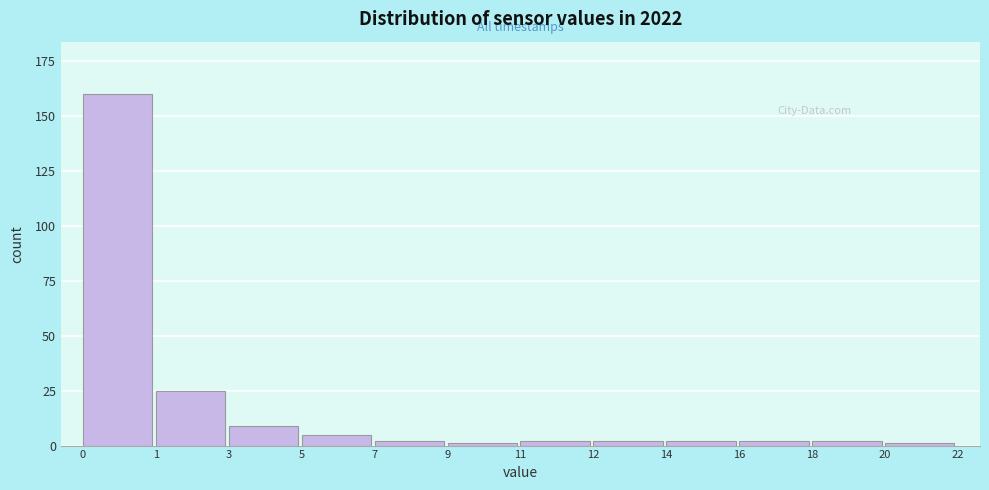

Reading left to right, list all the values displayed in this chart.

160	25	9	5	2	1	2	2	2	2	2	1